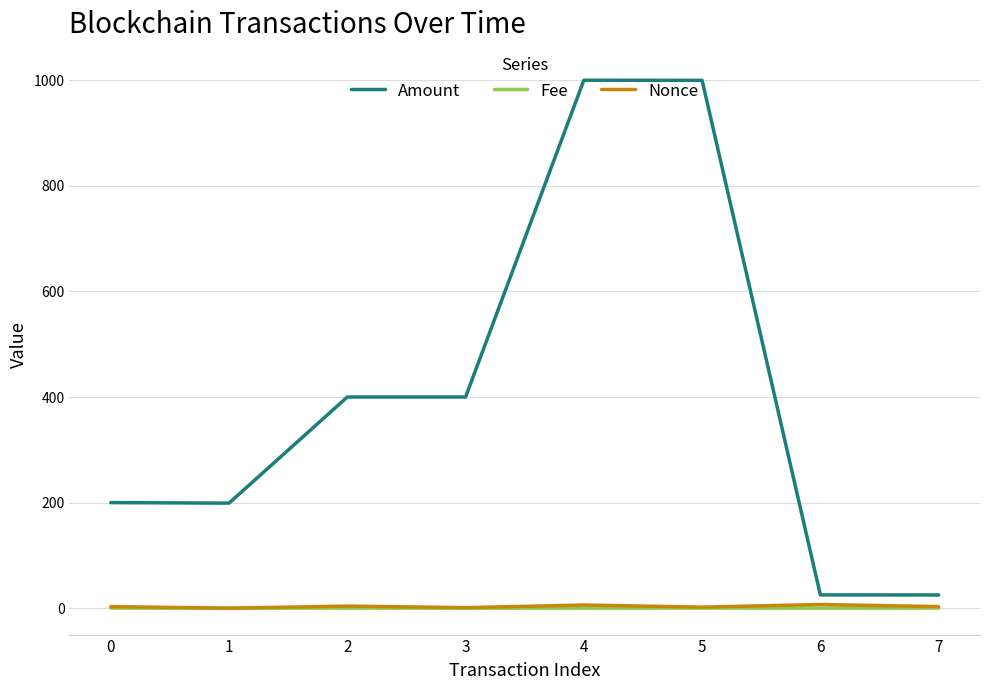

Which series has the largest total across all categories?

Amount